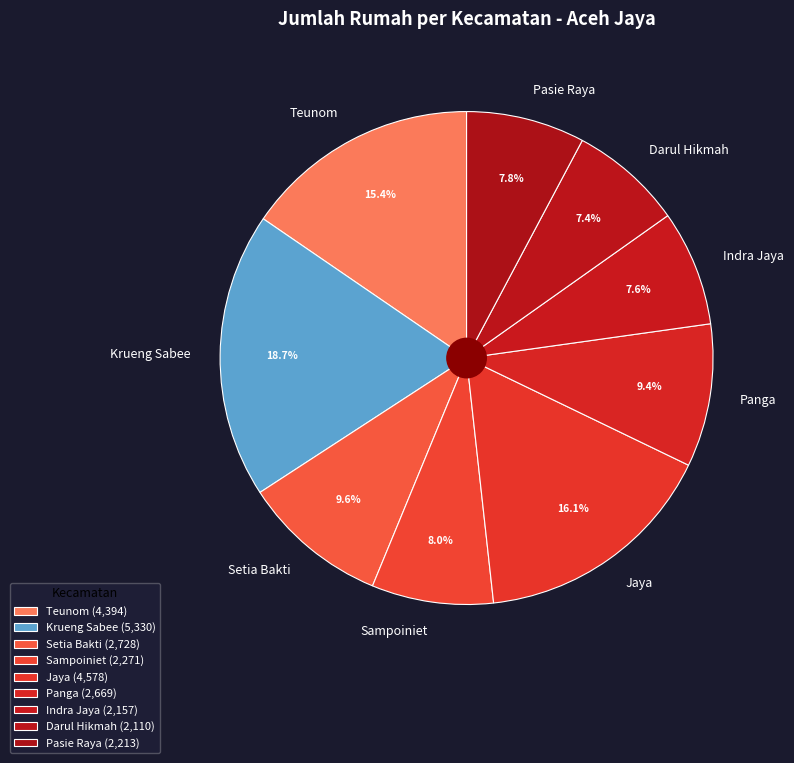

How many segments does this pie chart have?

9